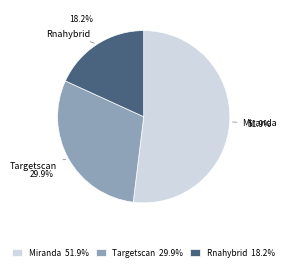

What is the ratio of the value at Rnahybrid 18.2% to the value at Targetscan 29.9%?

0.6